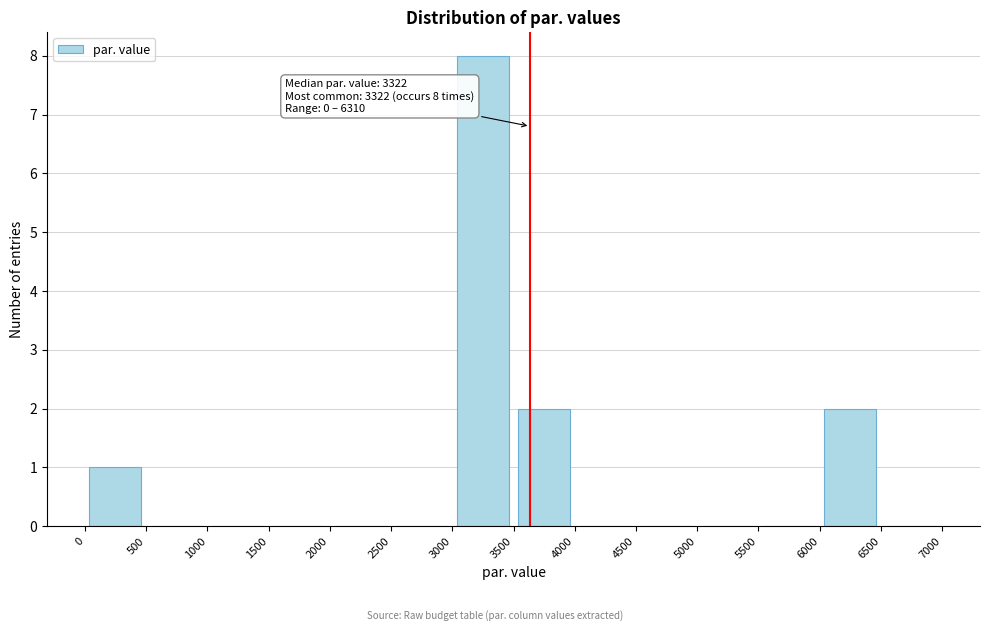

Which range on the x-axis has the tallest bar?

3000 to 3500